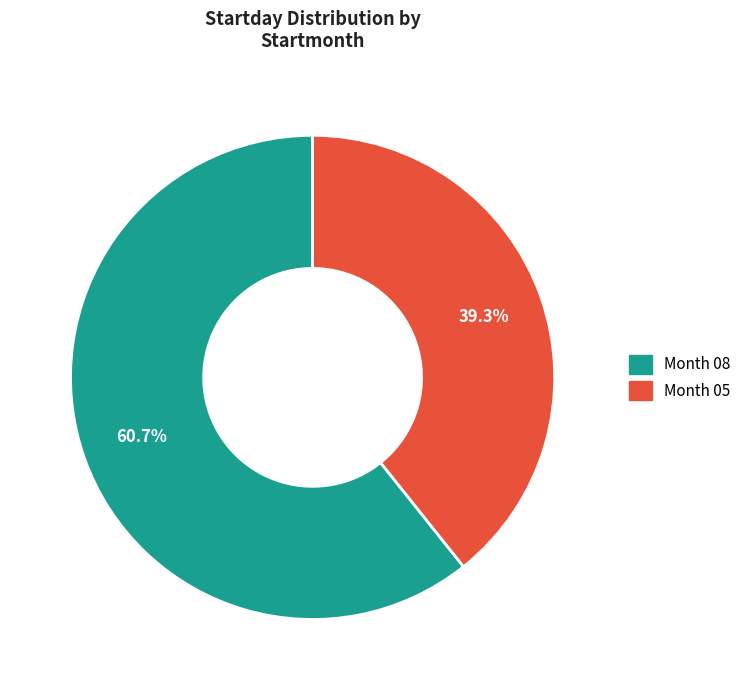

Which slice is the smallest?

Month 05